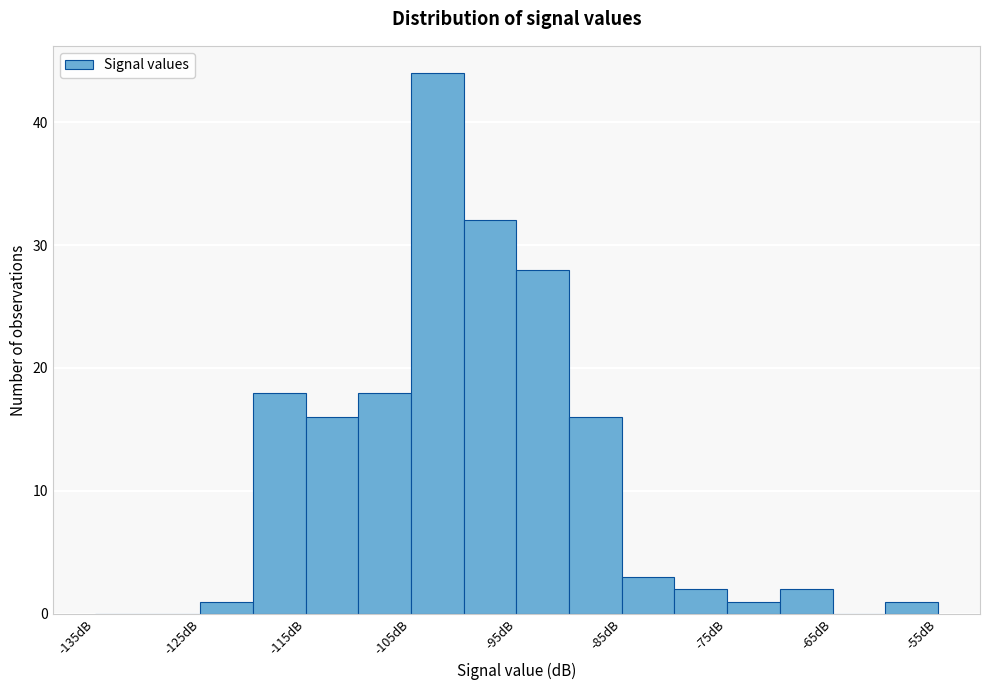

Reading left to right, list every bar in this chart as the range it spans on the x-axis followed by its height. The values are not printed on the chart, so give them approximately, as read against the axis.

-135 to -130: 0
-130 to -125: 0
-125 to -120: 1
-120 to -115: 18
-115 to -110: 16
-110 to -105: 18
-105 to -100: 44
-100 to -95: 32
-95 to -90: 28
-90 to -85: 16
-85 to -80: 3
-80 to -75: 2
-75 to -70: 1
-70 to -65: 2
-65 to -60: 0
-60 to -55: 1